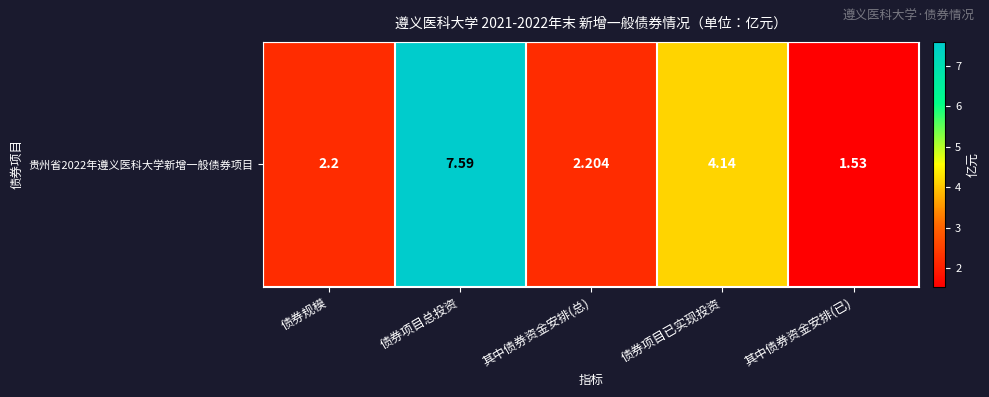

How many data points are less than 2?

1